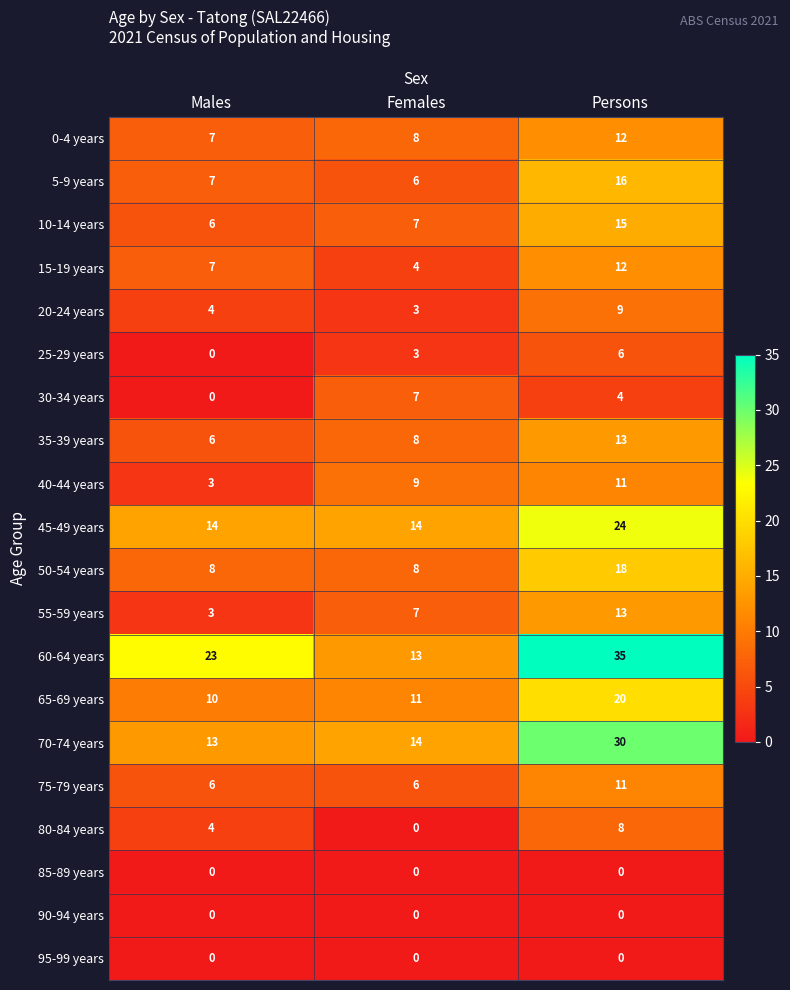

Rank the categories by 0-4 years value from lowest to highest.

Males, Females, Persons